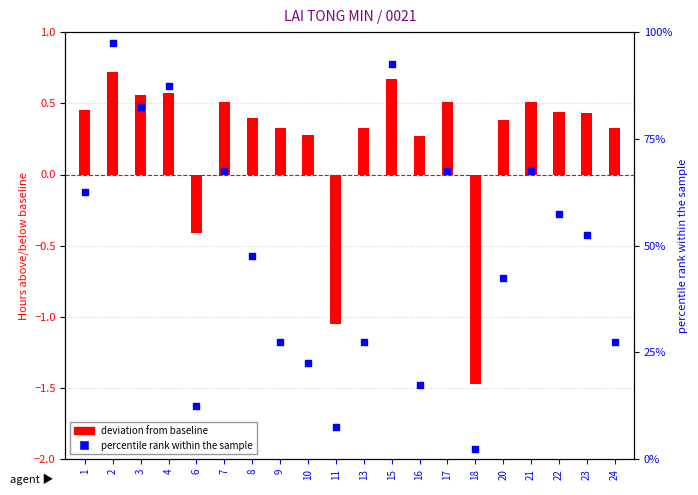

At how many categories does at least one series exceed 28?

12